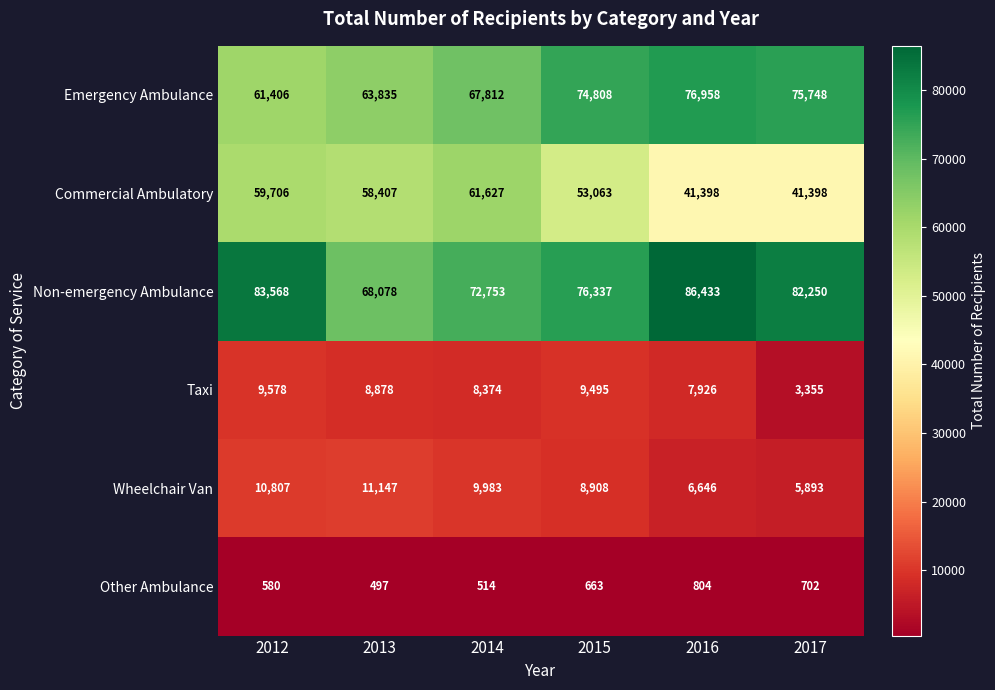

Count the number of categories in the chart.

6